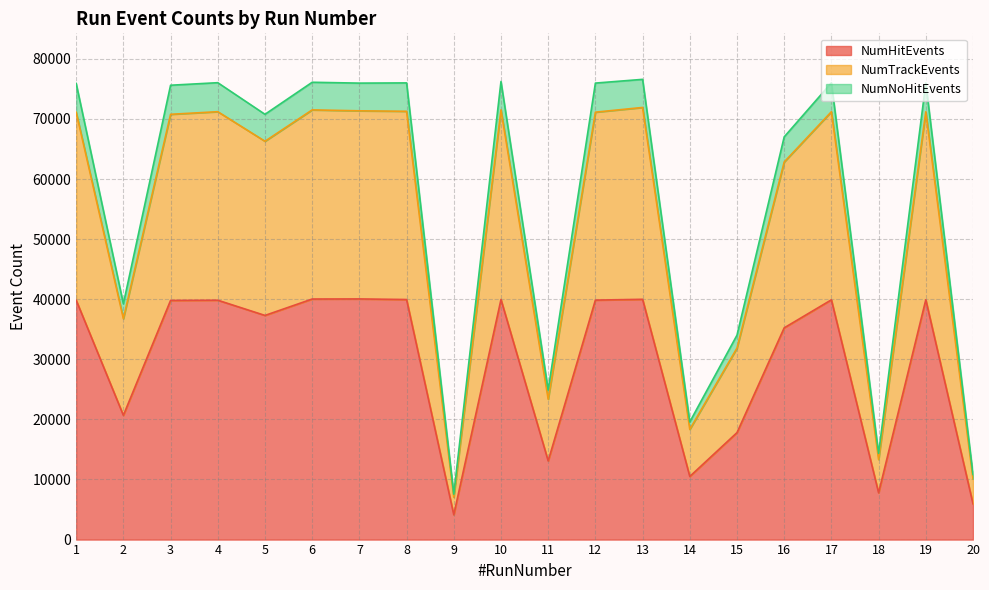

Rank the categories by NumTrackEvents value from lowest to highest.

9, 20, 18, 14, 11, 15, 2, 16, 5, 3, 1, 12, 19, 17, 4, 8, 7, 6, 10, 13